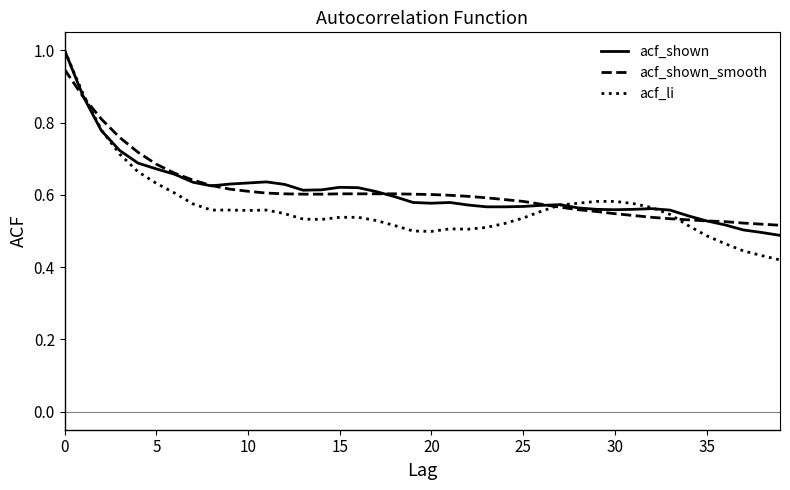

Which series has the widest spread of values?

acf_li